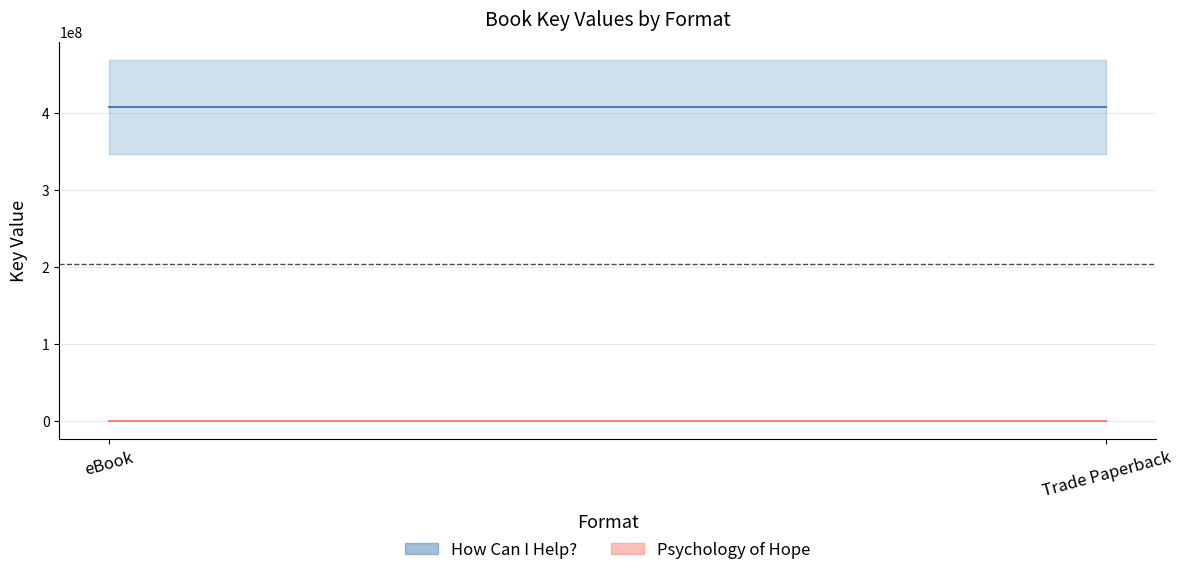

Rank the series by their maximum value, from lowest to highest.

Psychology of Hope, How Can I Help?